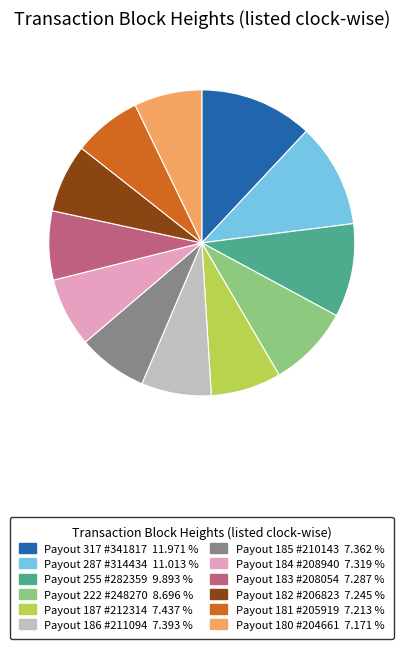

Is there any slice that represents more than half of the pie?

No